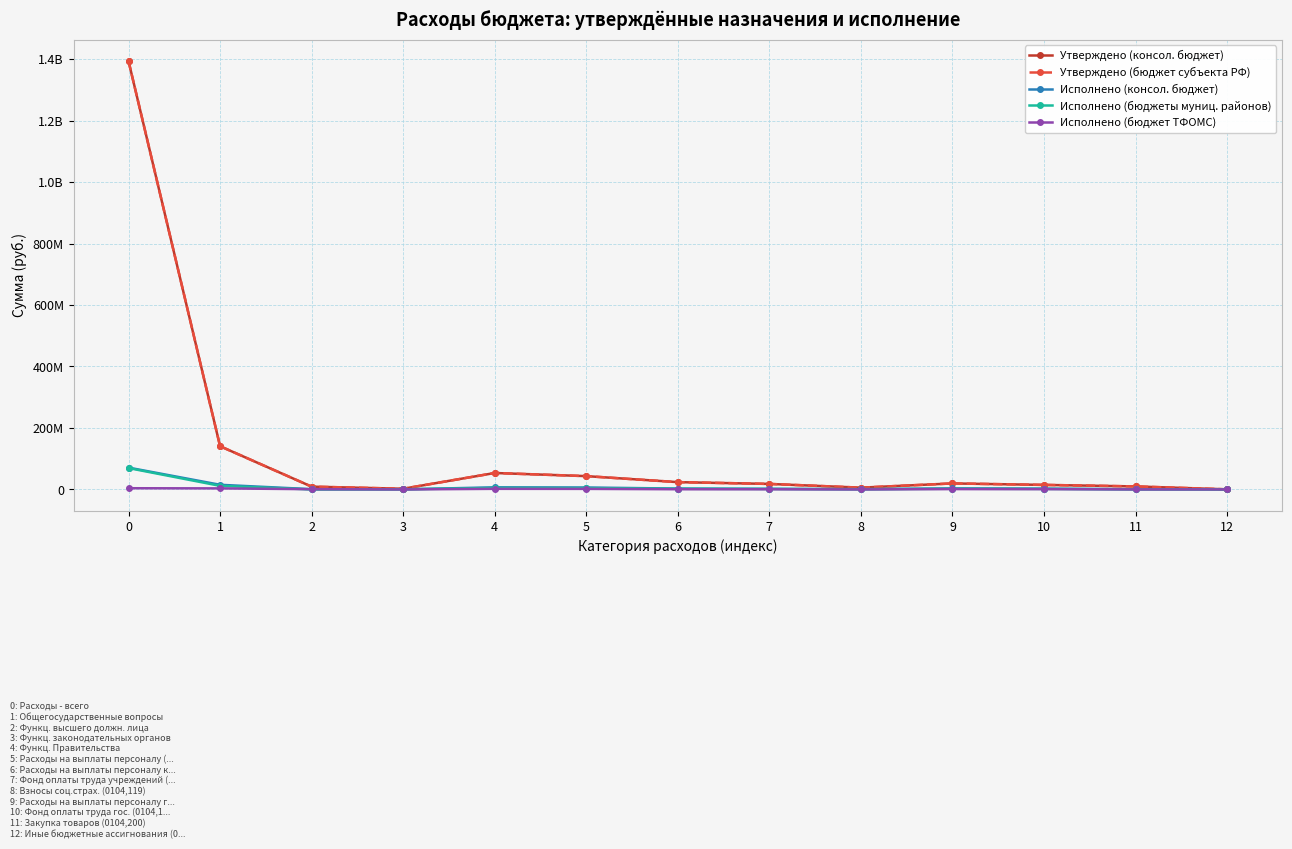

Does the chart have visible grid lines?

Yes